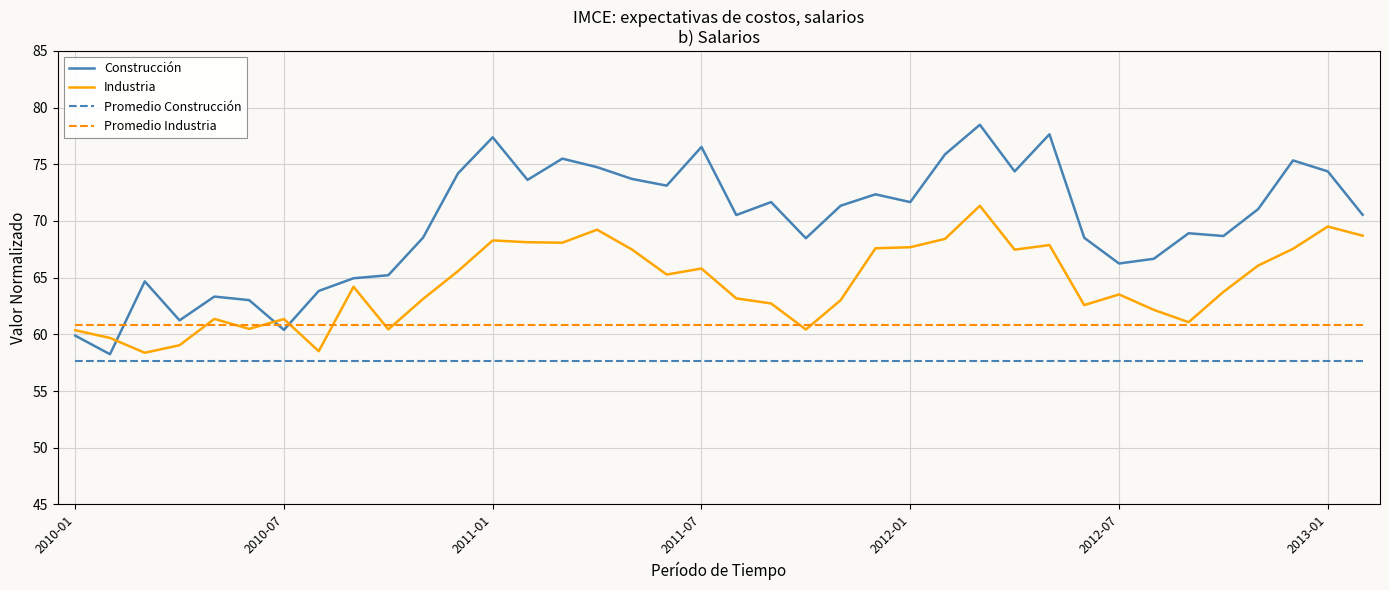

True or false: Promedio Industria and Promedio Construcción cross at least once.

False